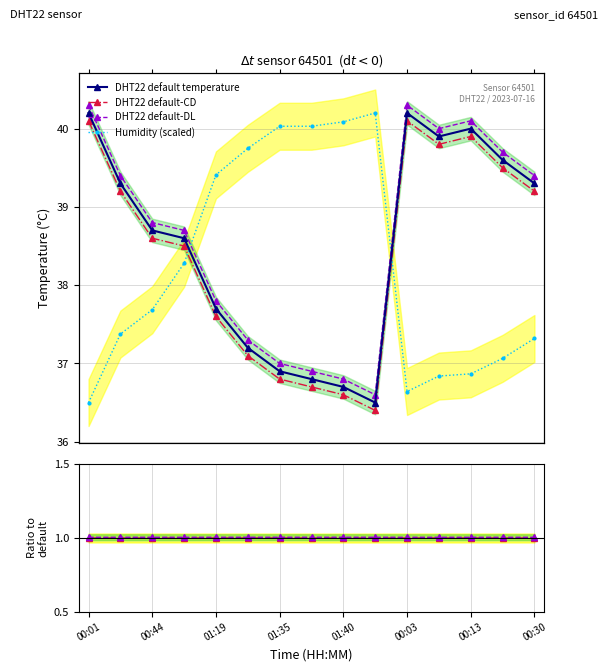

Reading left to right, list all the values displayed in this chart.

DHT22 default temperature: 40.2	39.3	38.7	38.6	37.7	37.2	36.9	36.8	36.7	36.5	40.2	39.9	40.0	39.6	39.3
DHT22 default-CD: 40.1	39.2	38.6	38.5	37.6	37.1	36.8	36.7	36.6	36.4	40.1	39.8	39.9	39.5	39.2
DHT22 default-DL: 40.3	39.4	38.8	38.7	37.8	37.3	37.0	36.9	36.8	36.6	40.3	40.0	40.1	39.7	39.4
Humidity (scaled): 36.5	37.4	37.7	38.3	39.4	39.7	40.0	40.0	40.1	40.2	36.6	36.8	36.9	37.1	37.3
Ratio CD: 1.0	1.0	1.0	1.0	1.0	1.0	1.0	1.0	1.0	1.0	1.0	1.0	1.0	1.0	1.0
Ratio DL: 1.0	1.0	1.0	1.0	1.0	1.0	1.0	1.0	1.0	1.0	1.0	1.0	1.0	1.0	1.0